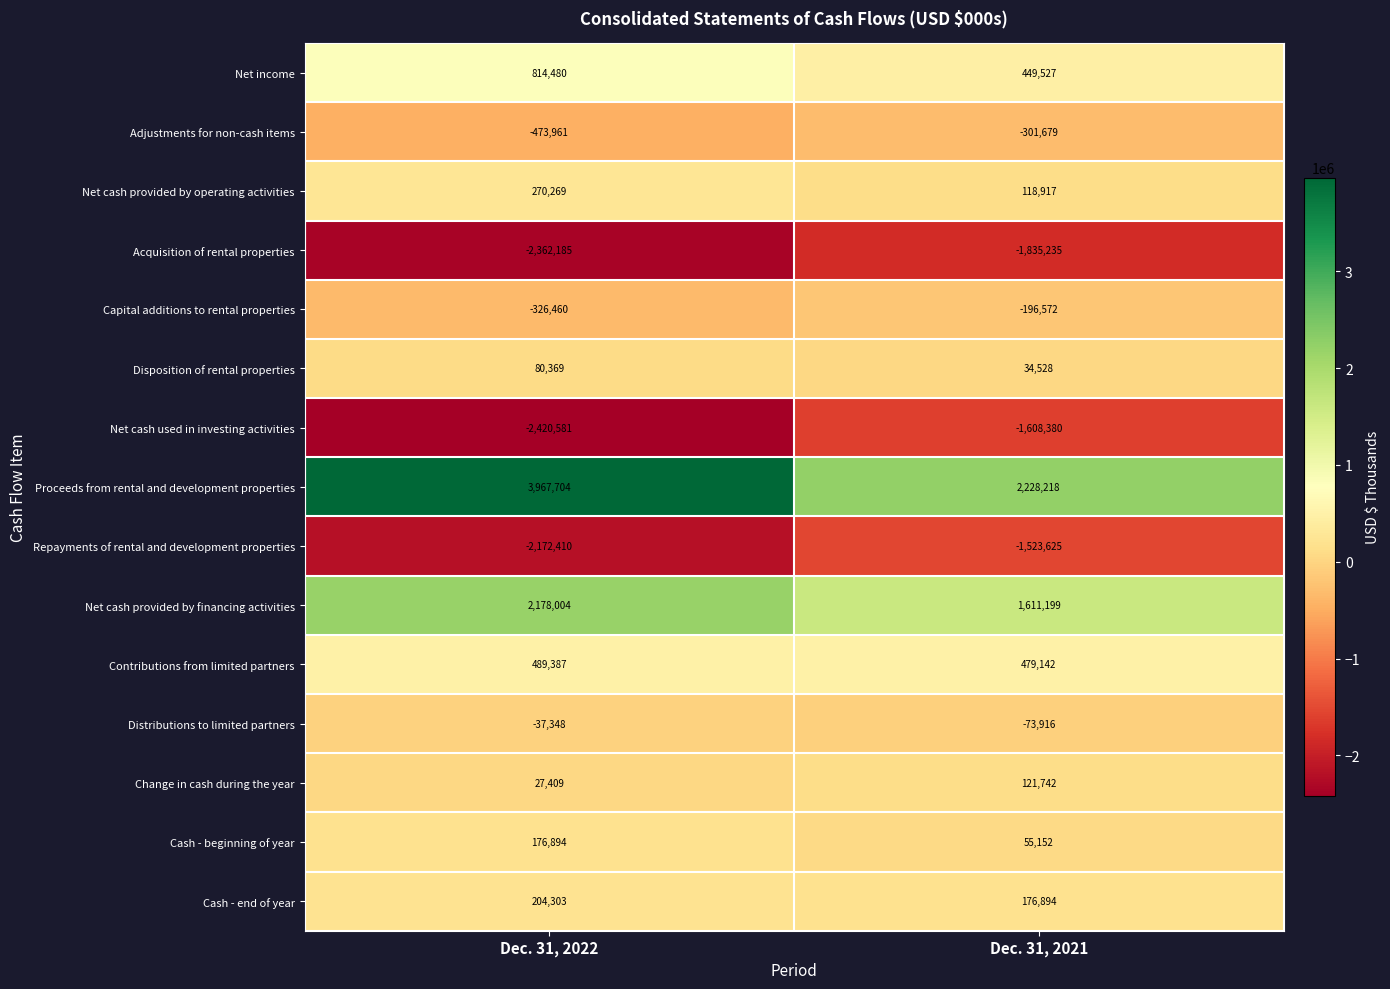

At which label is Disposition of rental properties closest to 57448?

Dec. 31, 2021